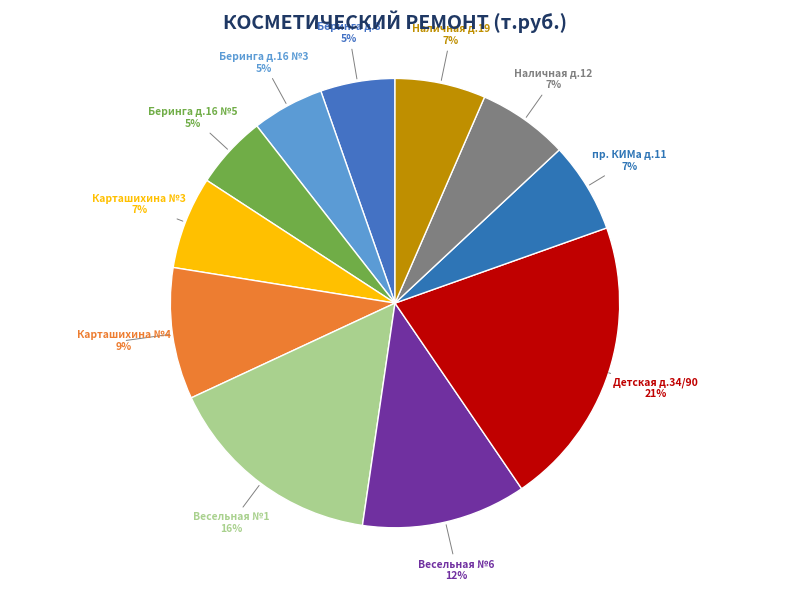

Between Наличная д.19 and Весельная №6, which is larger?

Весельная №6